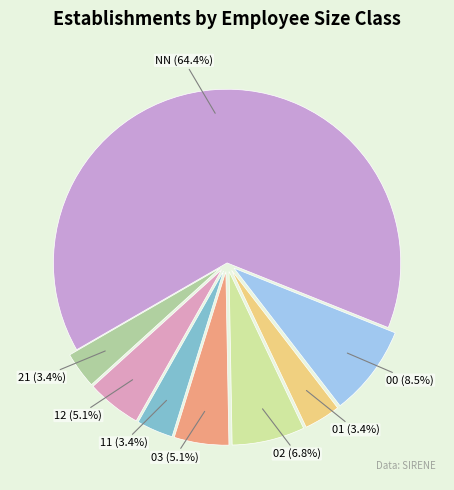

True or false: 02 accounts for 7% of the total.

True